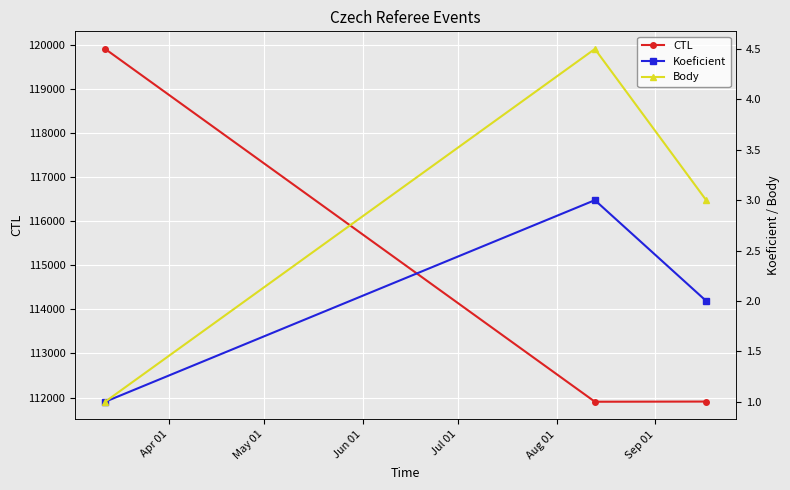

What is the minimum value for CTL?

111906